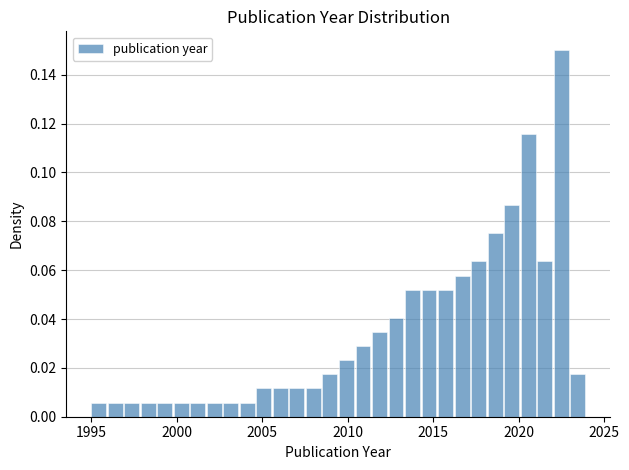

Around what value on the x-axis is the tallest bar? Give the approximate position of its centre, as read against the axis.

2022.5